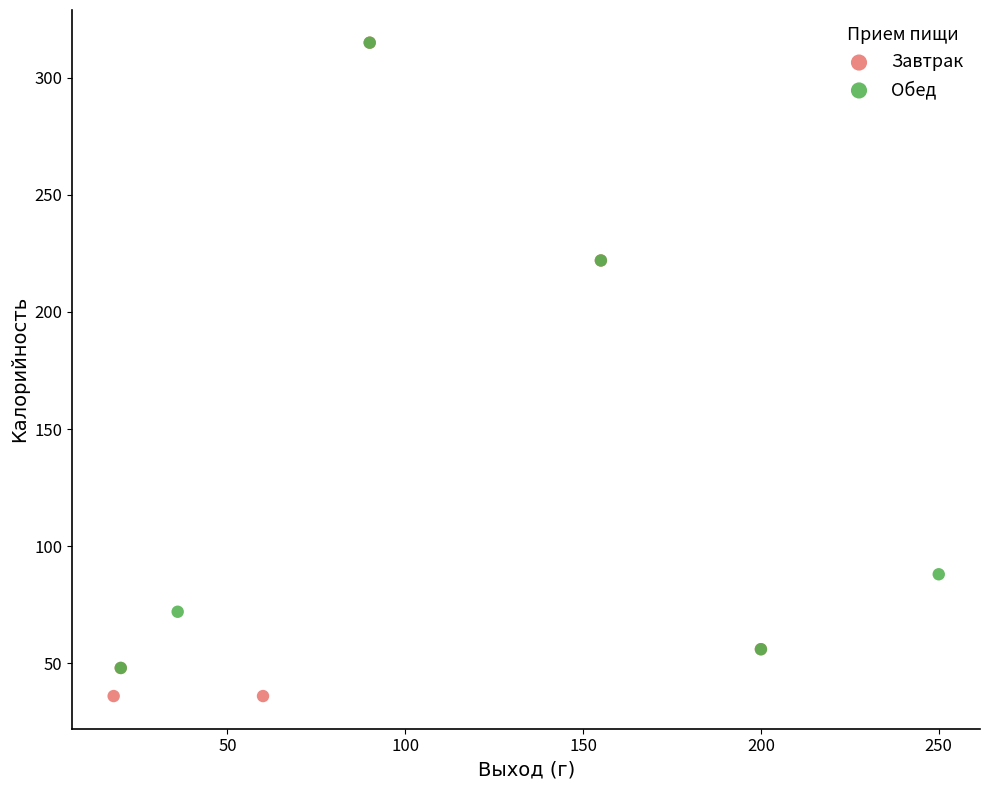

Which series has the widest spread of Y values?

Завтрак